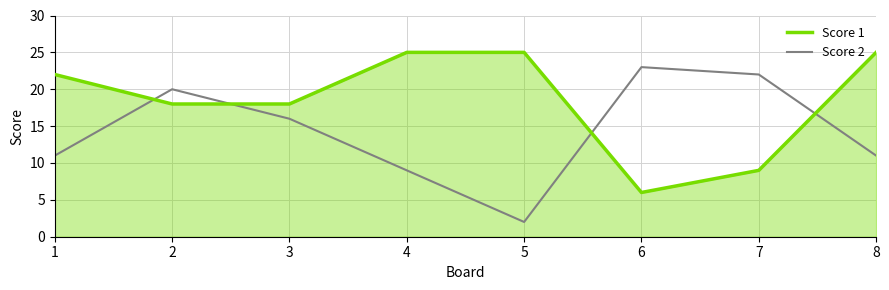

How many lines are shown in the chart?

2